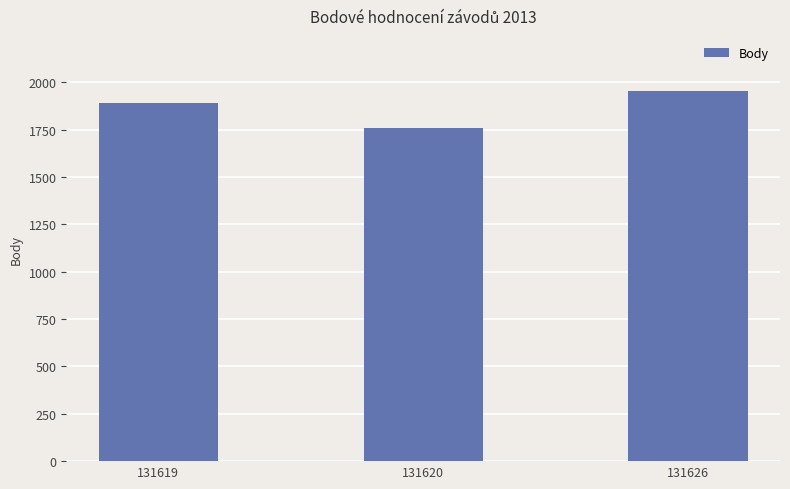

What is the approximate value at 131620, to the nearest 50?

1750